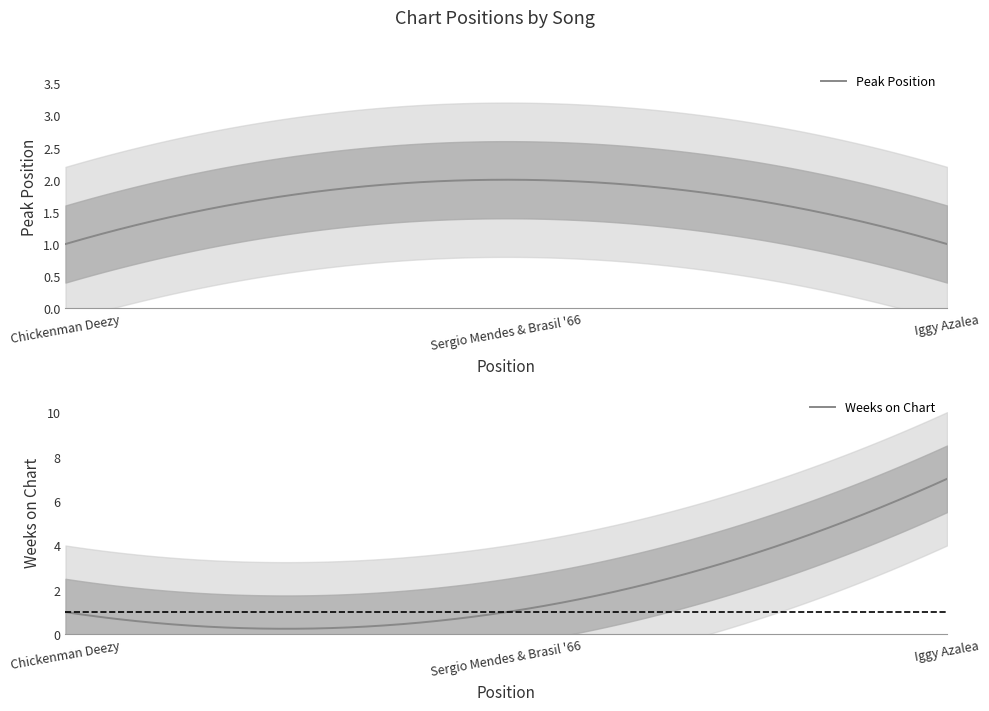

Read the Peak Position value at 1.

1